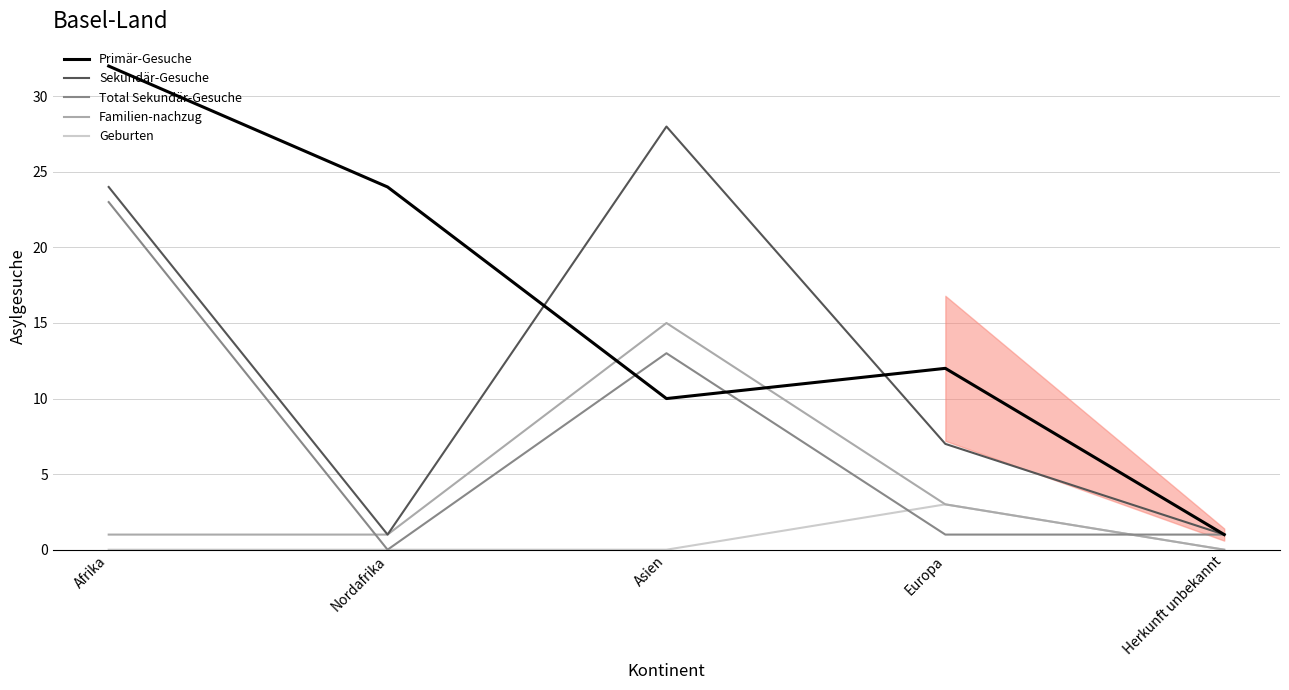

What position from the left is Europa?

4